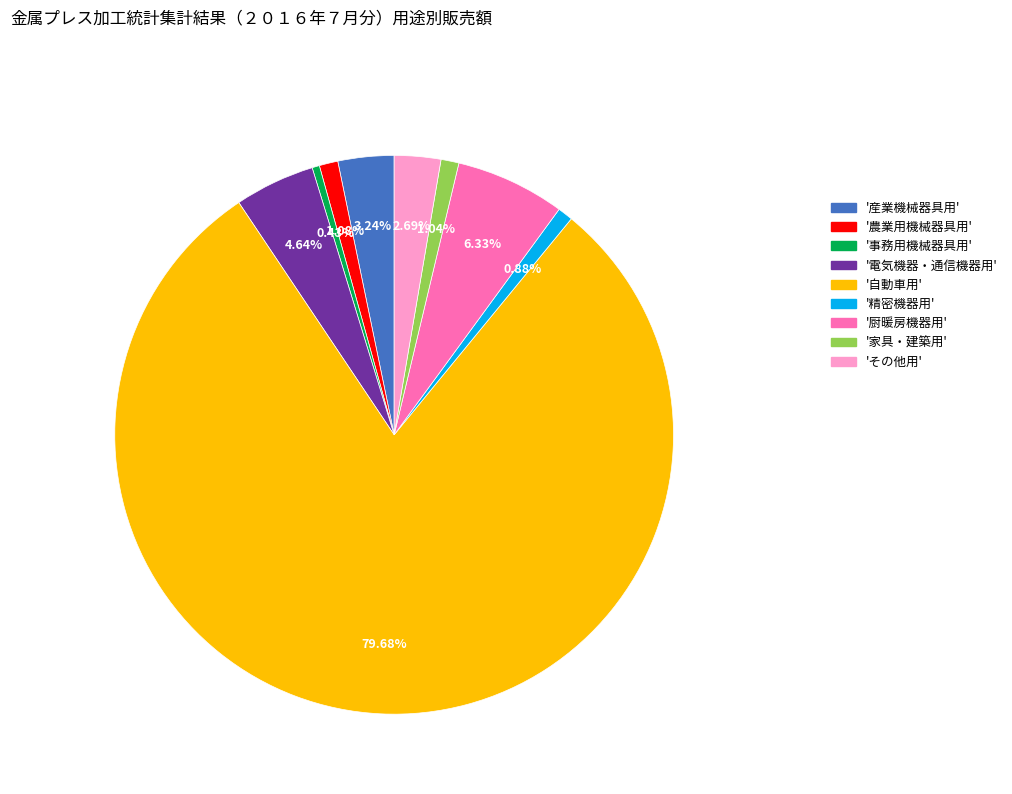

Does any single category account for the majority?

Yes